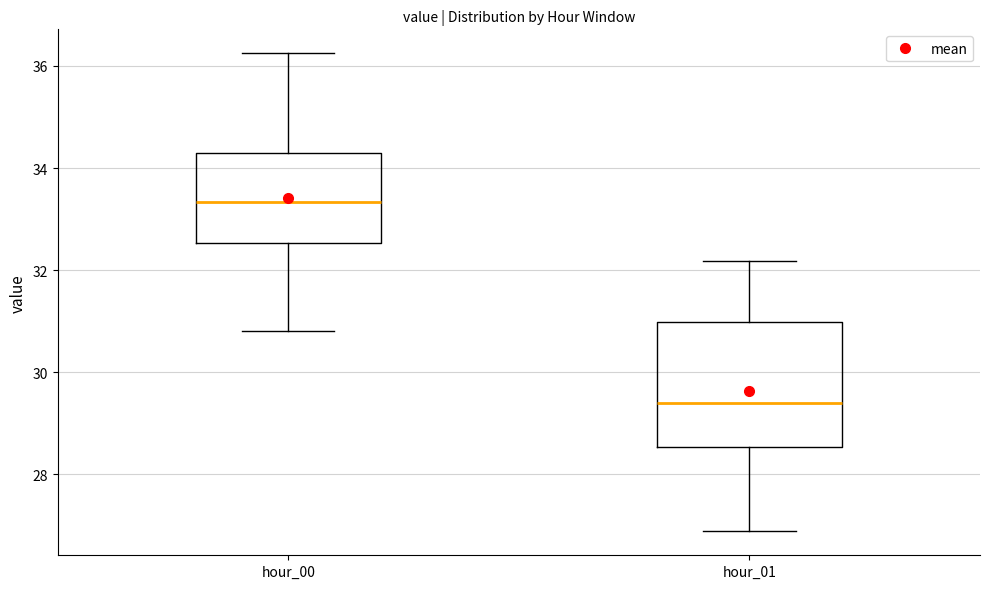

Which box has the lowest median line?

hour_01